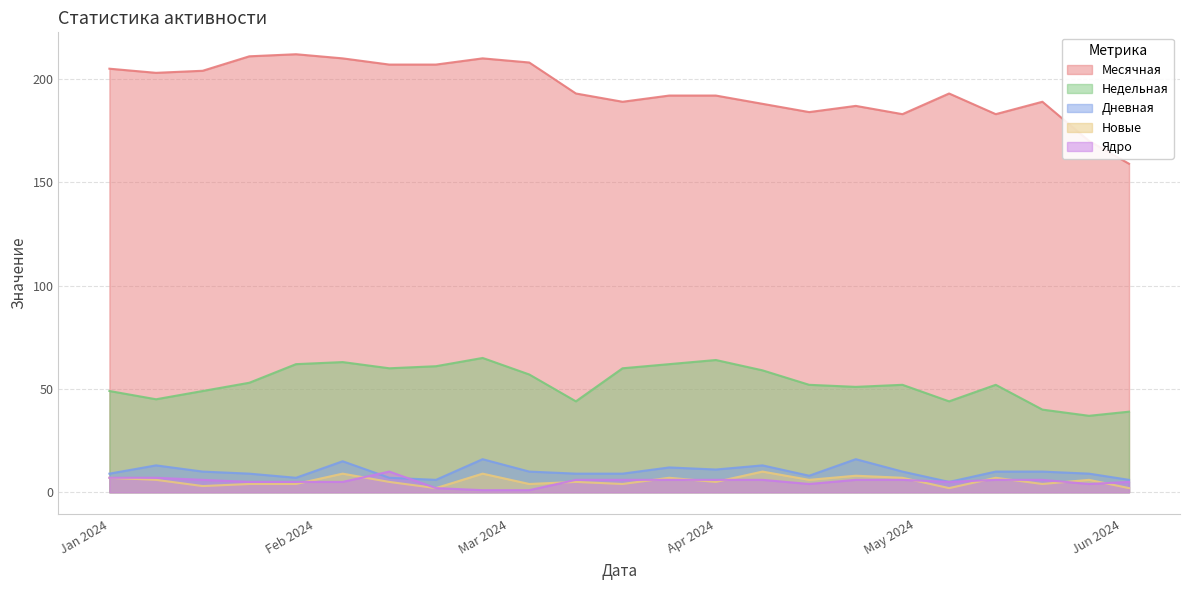

How many categories are shown in the chart?

23